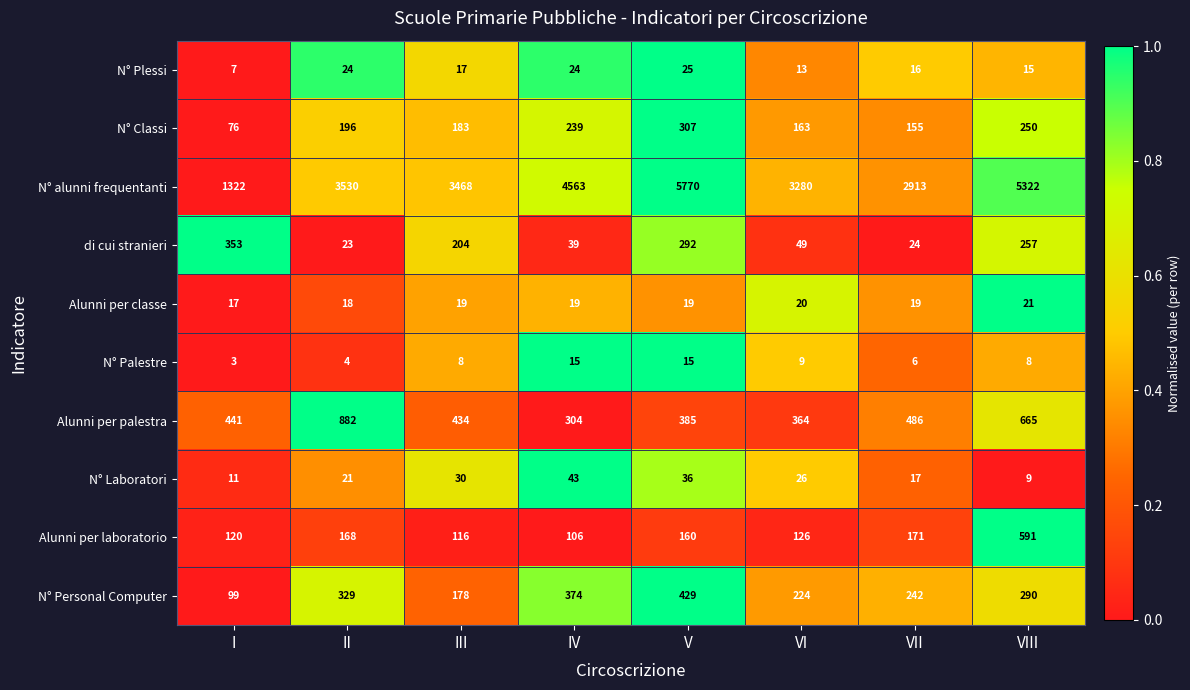

How many data points does each series have?

8